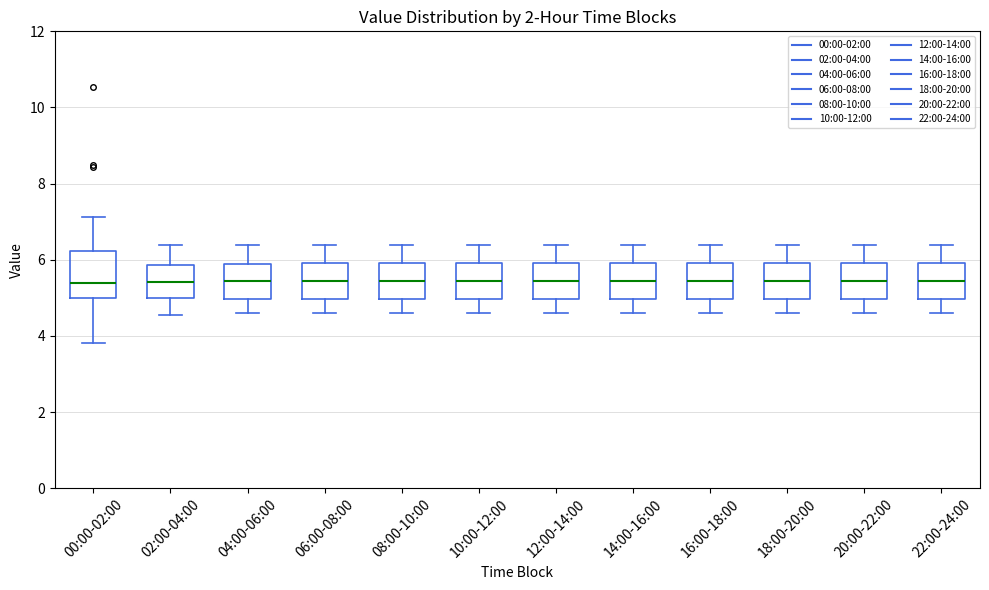

Where does the median line of the box for 06:00-08:00 sit on the y-axis? The values are not printed on the chart, so give them approximately, as read against the axis.

5.4